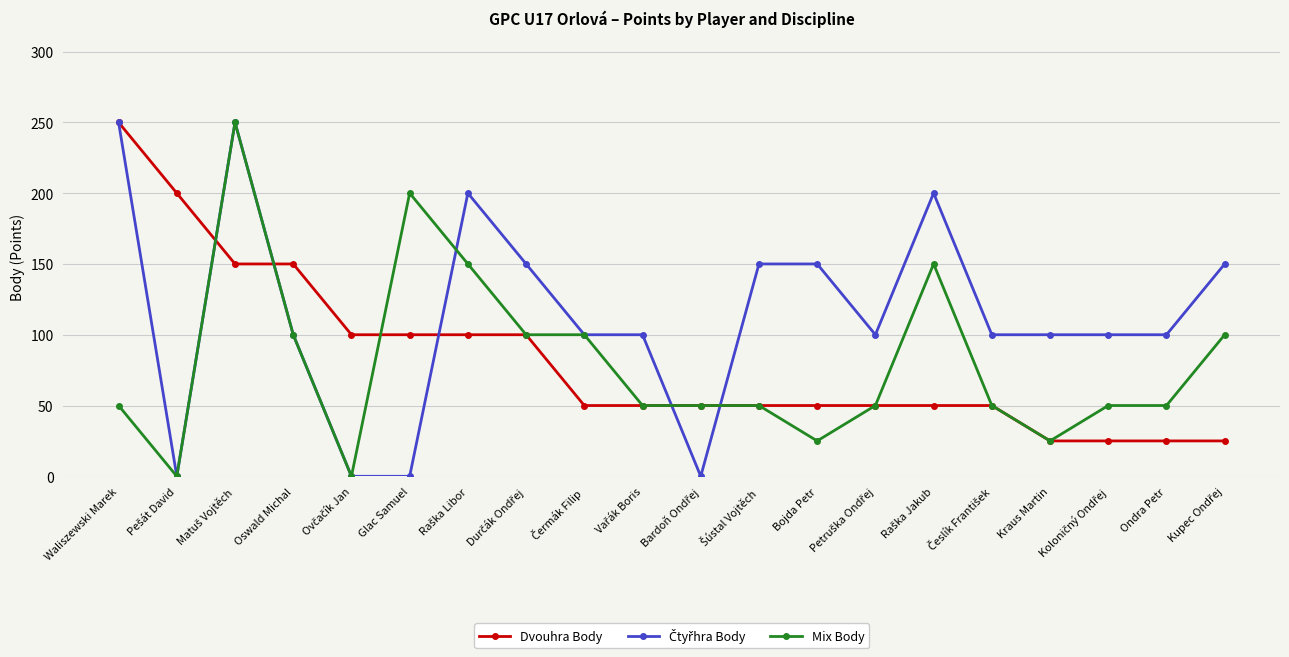

The Dvouhra Body series shows 150 at Oswald Michal. True or false?

True